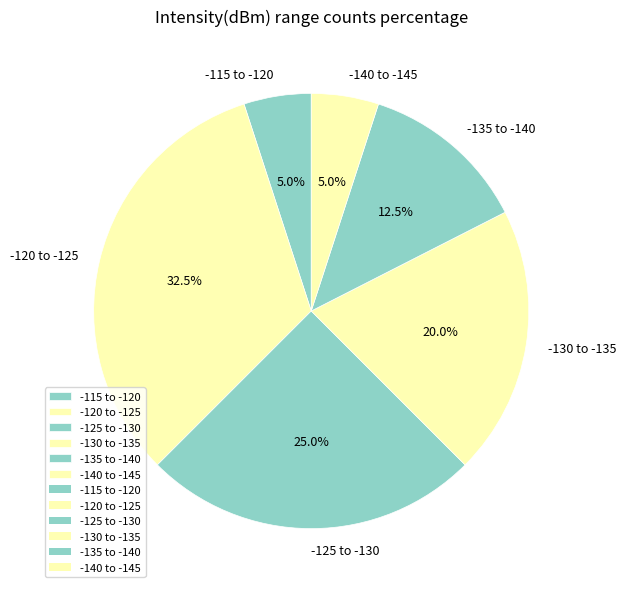

How many segments does this pie chart have?

6